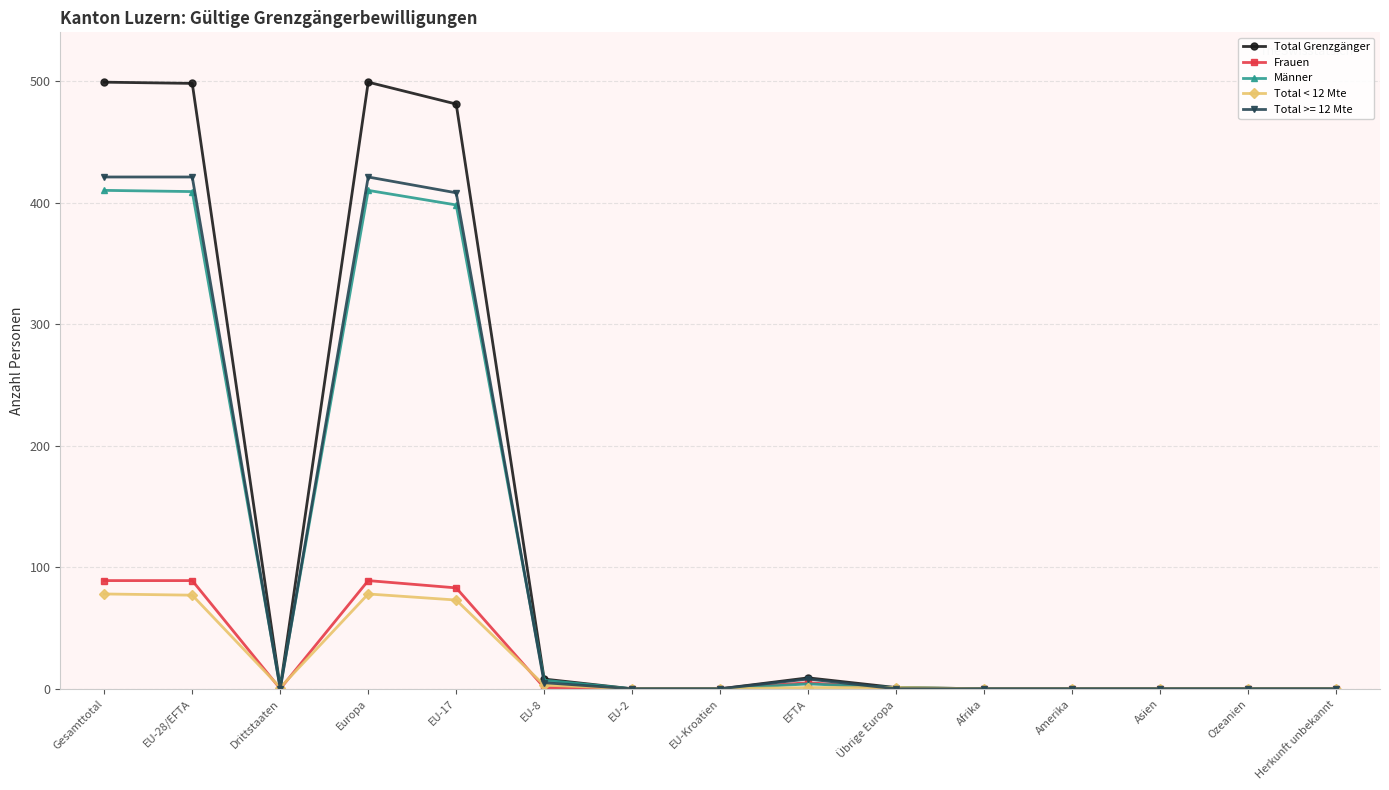

At which label does Total < 12 Mte first exceed 1?

Gesamttotal